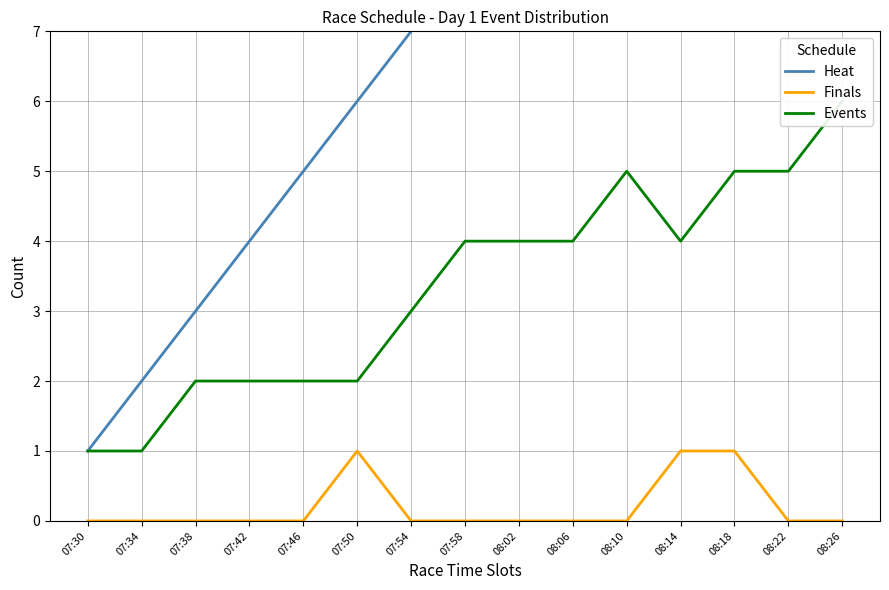

What is the difference between the Finals values at 08:18 and 07:34?

1